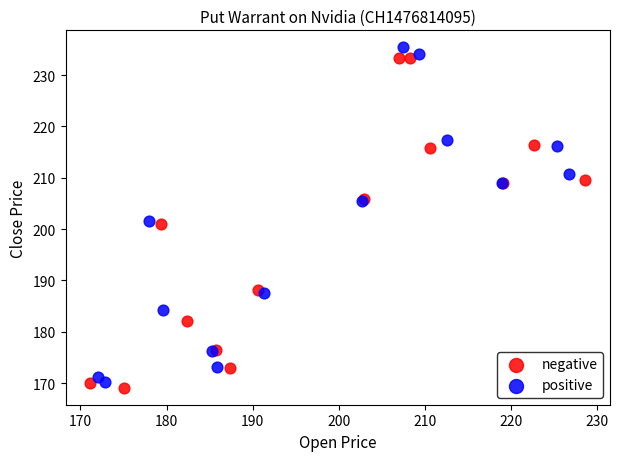

What are all the series names shown in the legend?

negative, positive